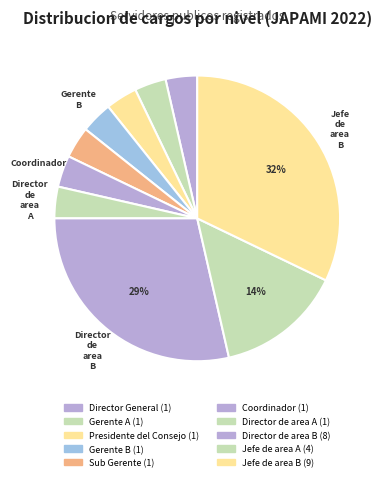

Rank the categories by value from highest to lowest.

Jefe de area B, Director de area B, Jefe de area A, Director General, Gerente A, Presidente del Consejo, Gerente B, Sub Gerente, Coordinador, Director de area A